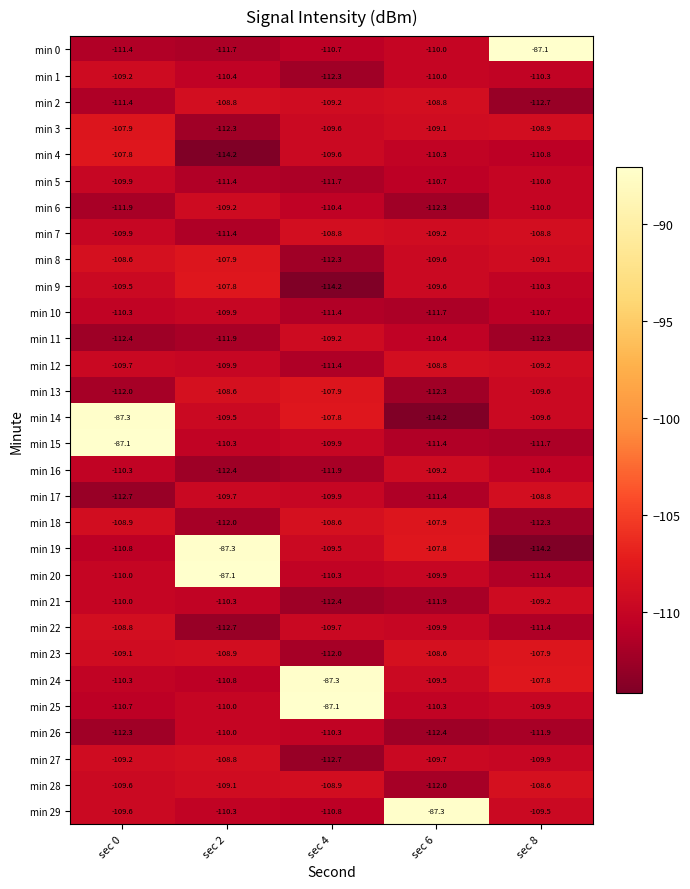

What is the sum of all min 23 values?

-546.5